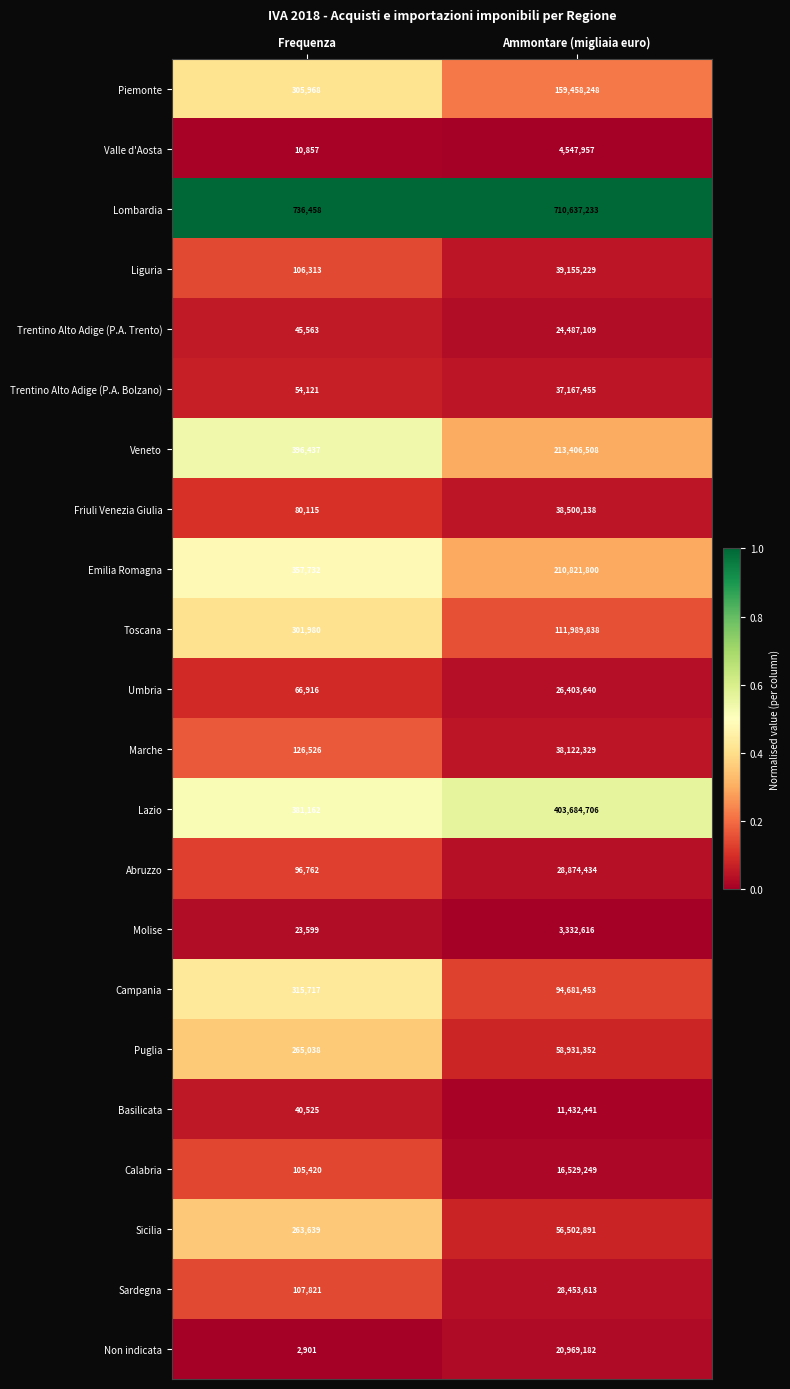

Which series has the largest range (max minus min)?

Lombardia